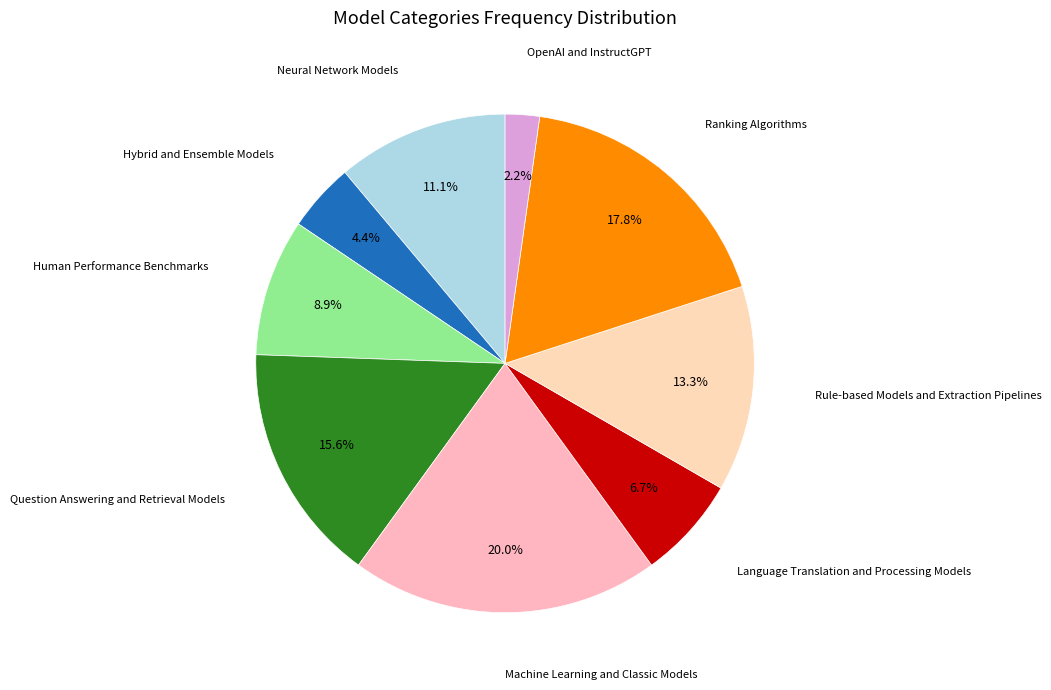

How many slices are in this pie chart?

9